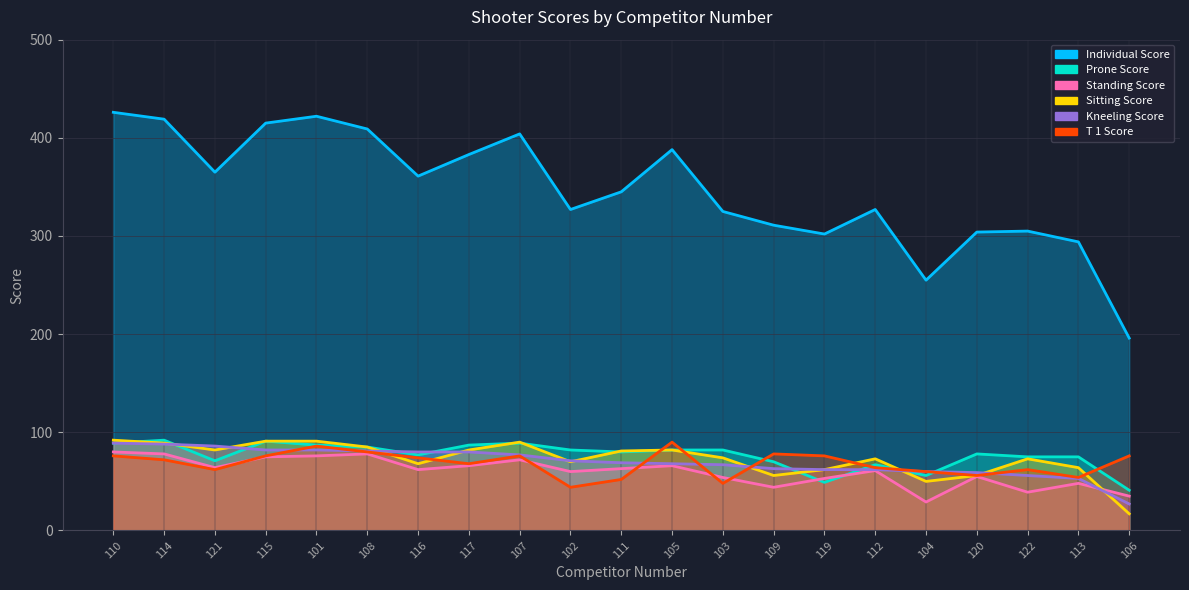

Rank the series by their maximum value, from lowest to highest.

Standing Score, Kneeling Score, T 1 Score, Prone Score, Sitting Score, Individual Score